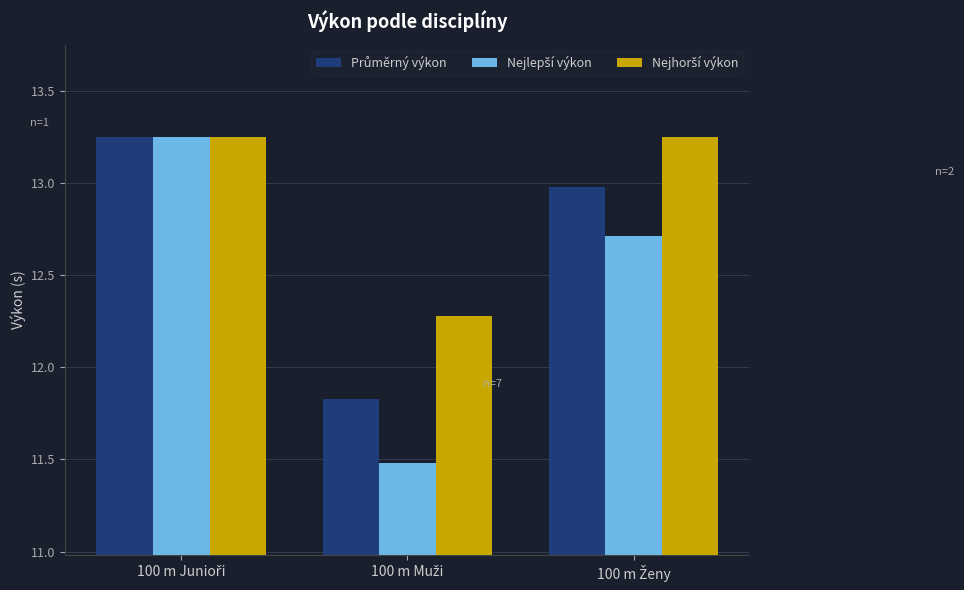

At how many categories does at least one series exceed 12?

3